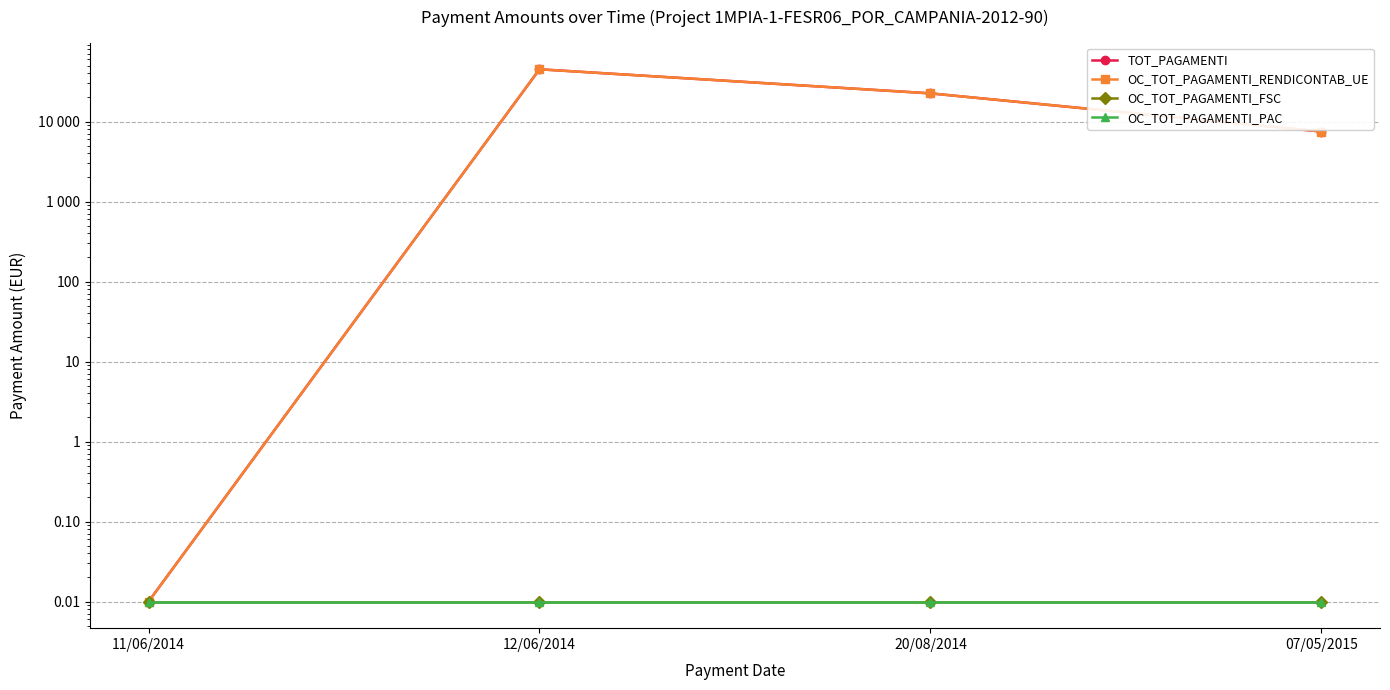

How many lines are shown in the chart?

4